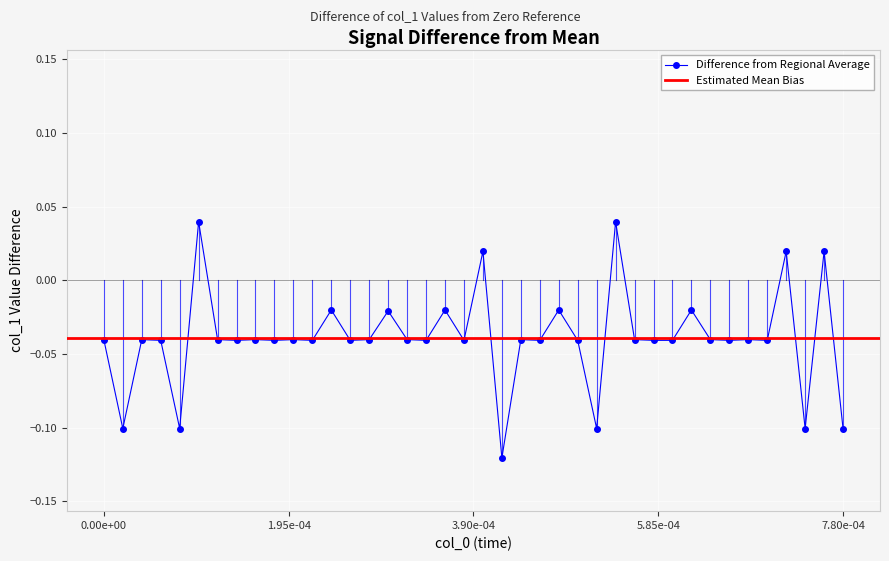

How many values in the Difference from Regional Average series are below 0?

35